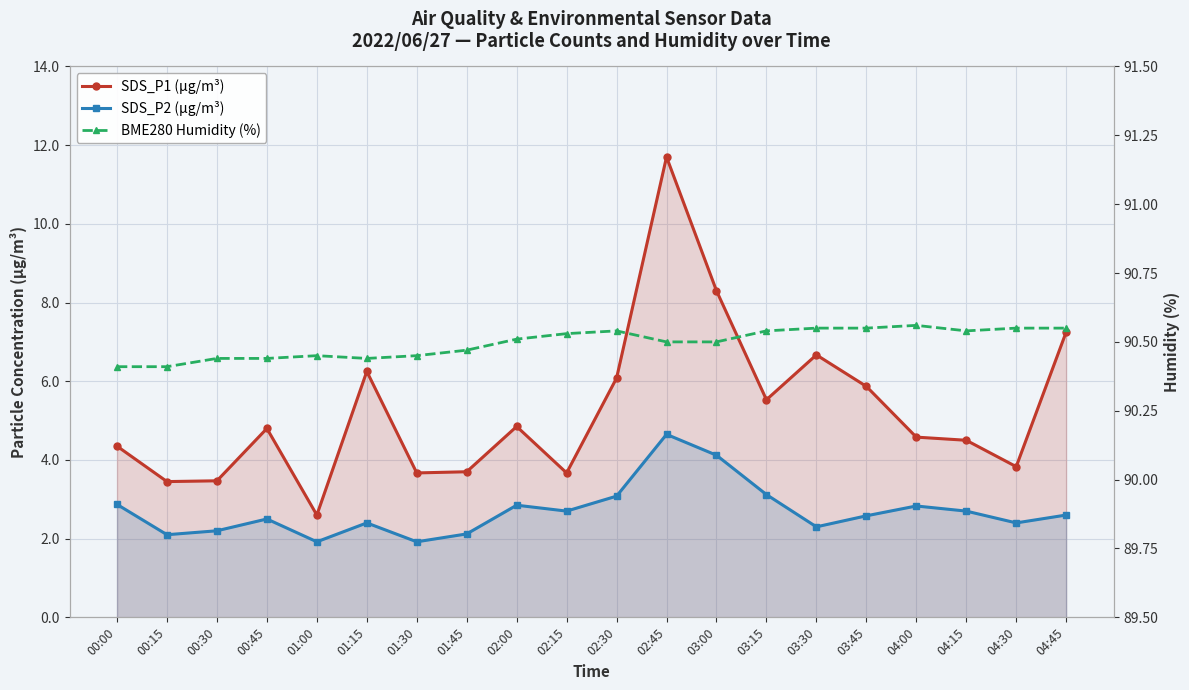

The SDS_P1 (µg/m³) series shows 10.3 at 01:15. True or false?

False